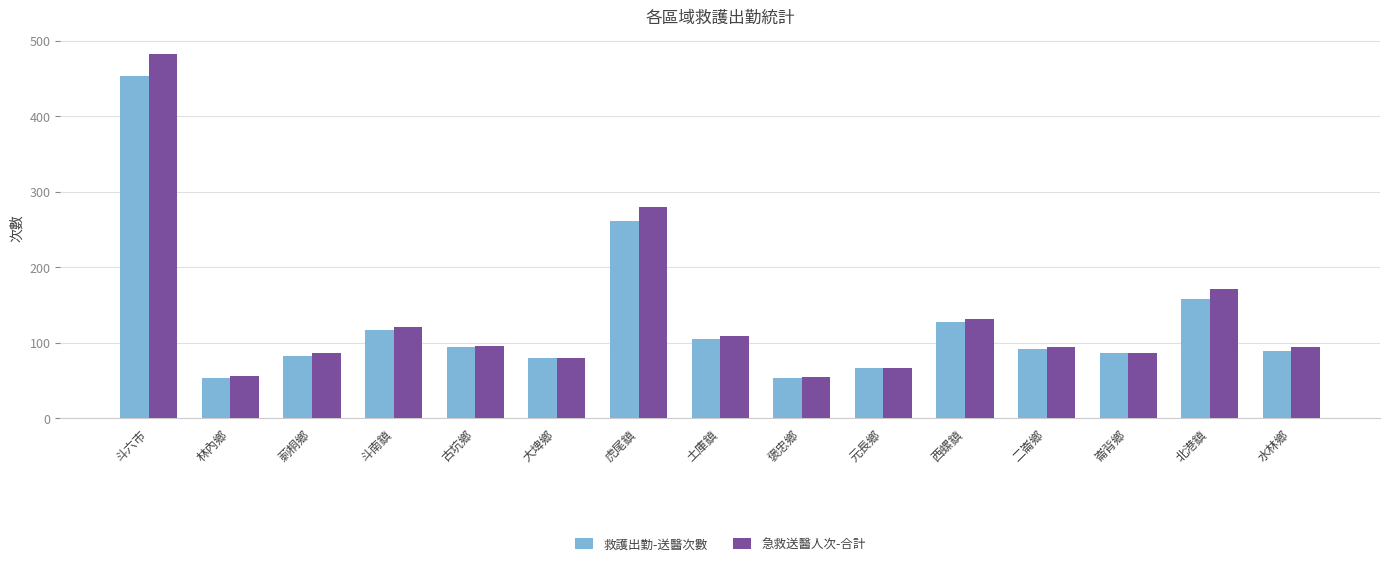

Is it true that 急救送醫人次-合計 equals 171 at 北港鎮?

True